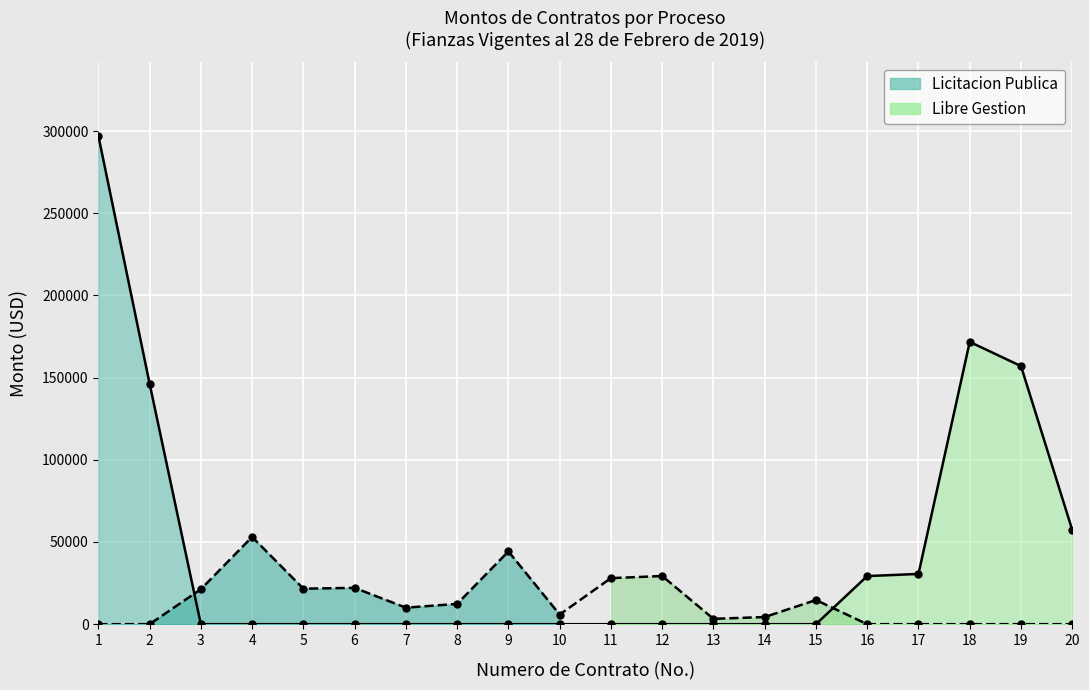

At which label is Licitacion Publica (line) closest to 148607?

2